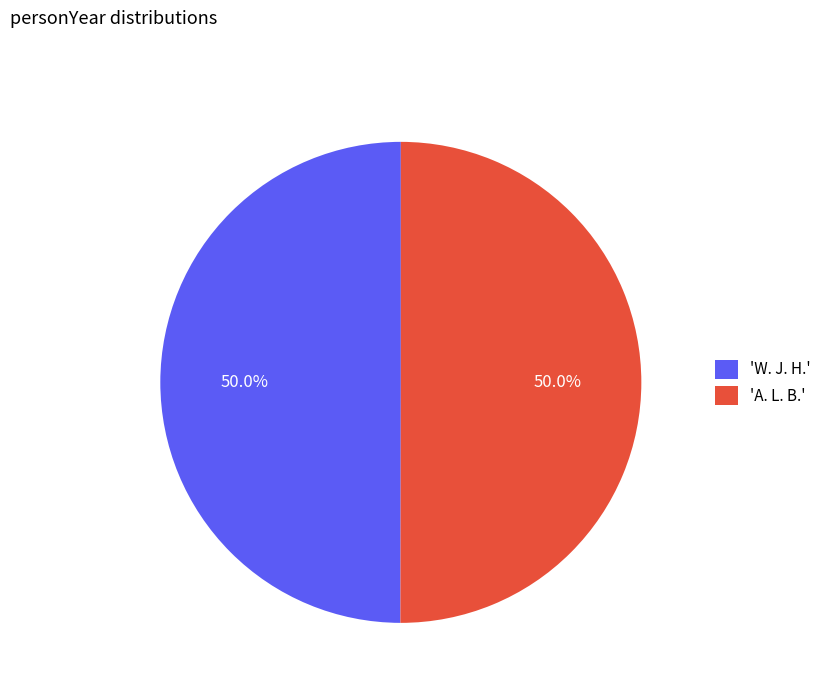

What percentage do 'A. L. B.' and 'W. J. H.' together represent?

100.0%